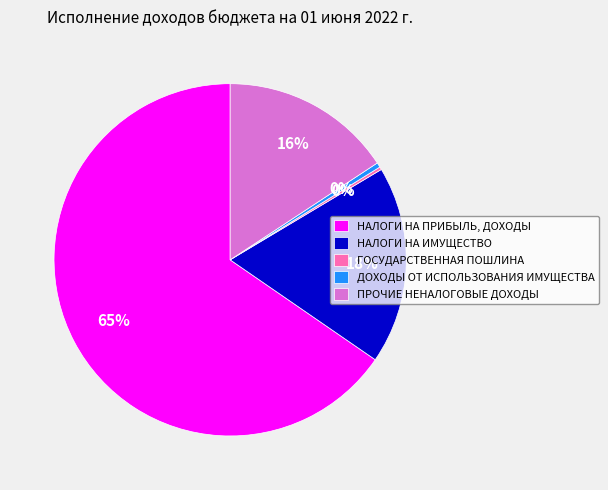

Is the sum of НАЛОГИ НА ИМУЩЕСТВО and ПРОЧИЕ НЕНАЛОГОВЫЕ ДОХОДЫ greater than half?

No